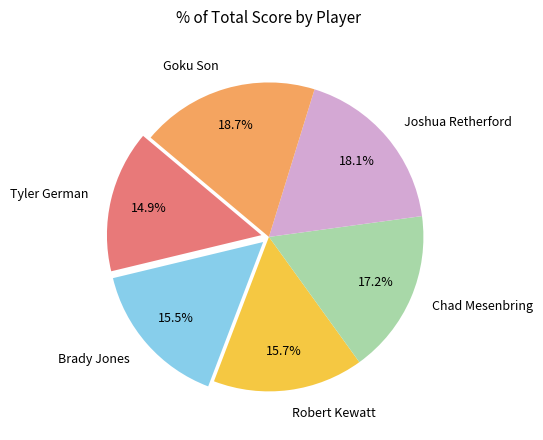

How many segments does this pie chart have?

6